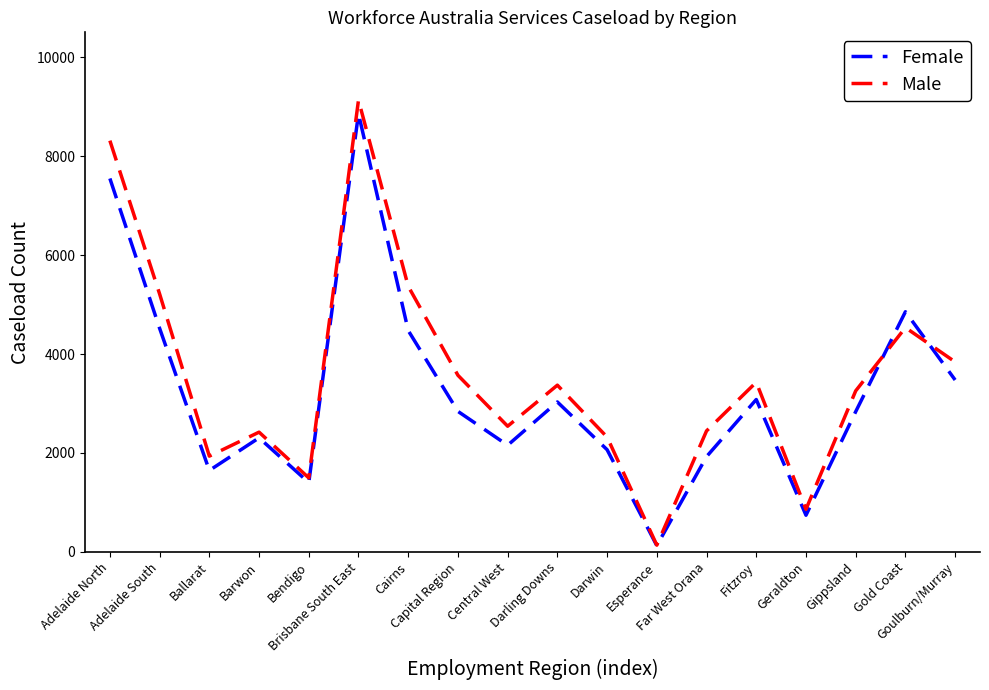

What position from the left is Far West Orana?

13